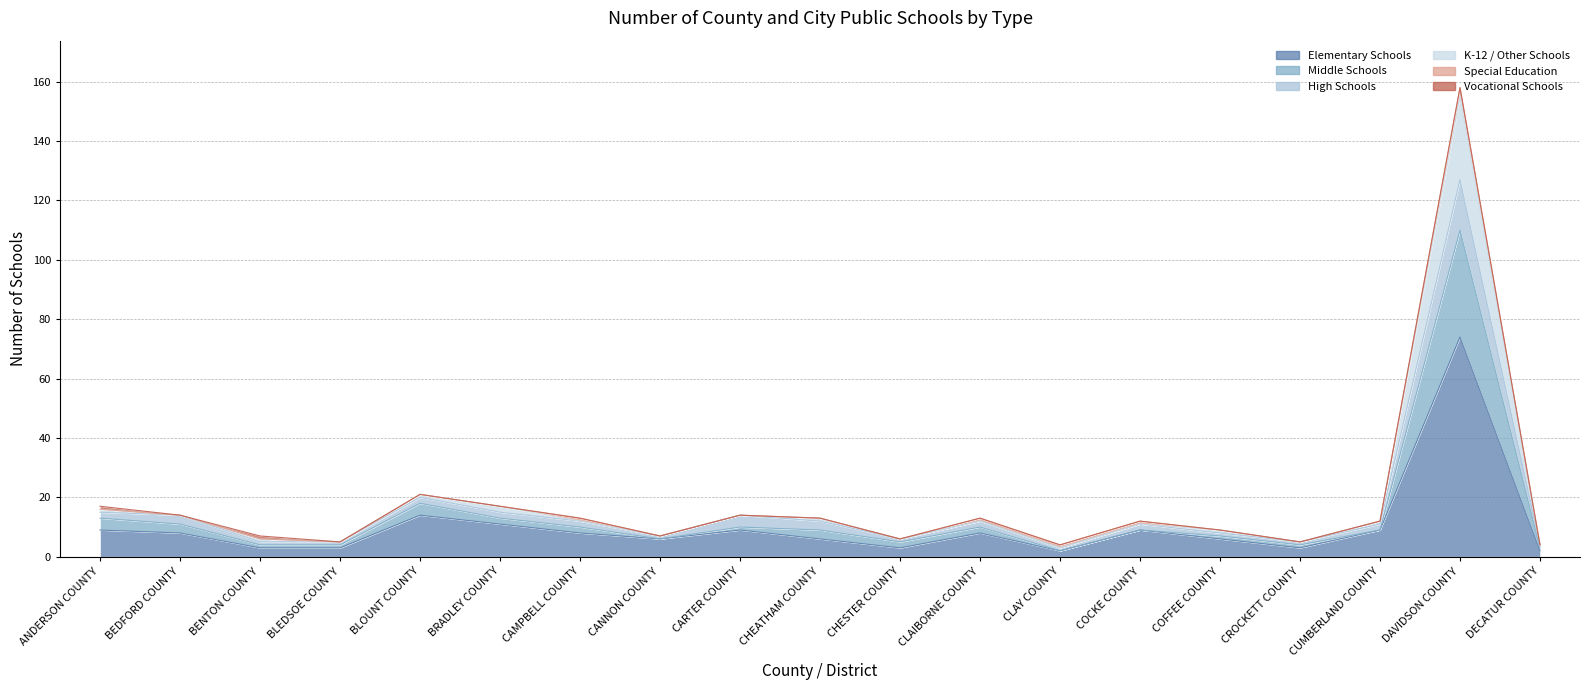

Rank the categories by Middle Schools value from lowest to highest.

CLAY COUNTY, DECATUR COUNTY, BLEDSOE COUNTY, CROCKETT COUNTY, CHESTER COUNTY, BENTON COUNTY, CANNON COUNTY, COFFEE COUNTY, COCKE COUNTY, CUMBERLAND COUNTY, CAMPBELL COUNTY, CHEATHAM COUNTY, CLAIBORNE COUNTY, BEDFORD COUNTY, CARTER COUNTY, ANDERSON COUNTY, BRADLEY COUNTY, BLOUNT COUNTY, DAVIDSON COUNTY